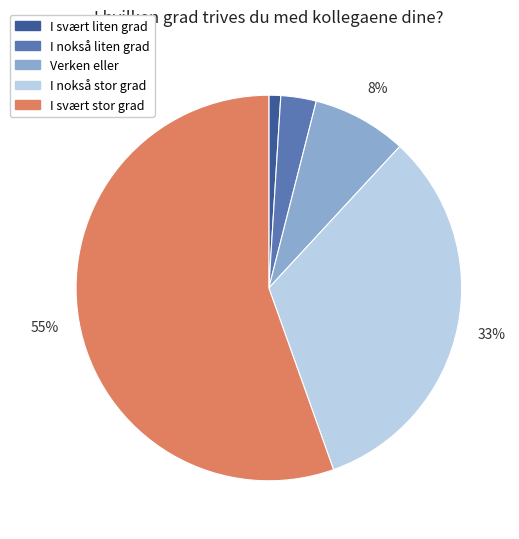

To the nearest percent, what portion does I nokså stor grad represent?

33%